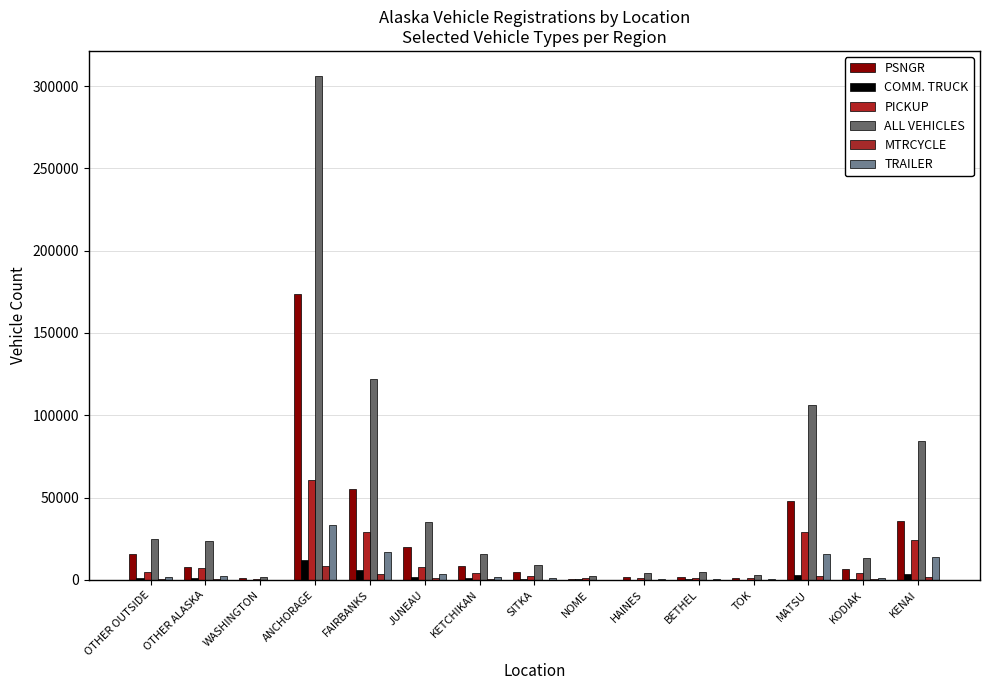

Count the number of categories in the chart.

15